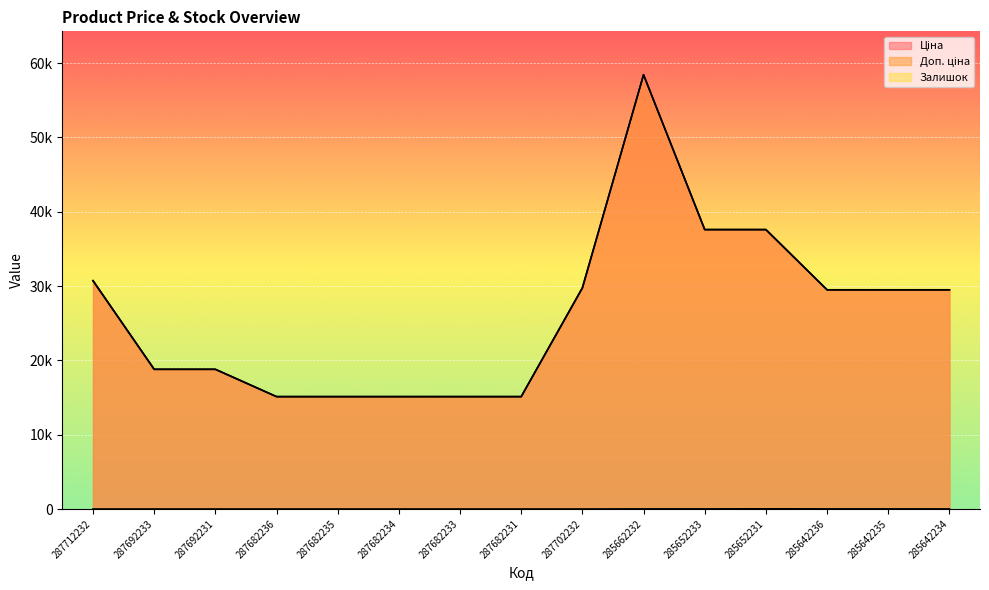

What is the label of the 8th point from the right?

287682231